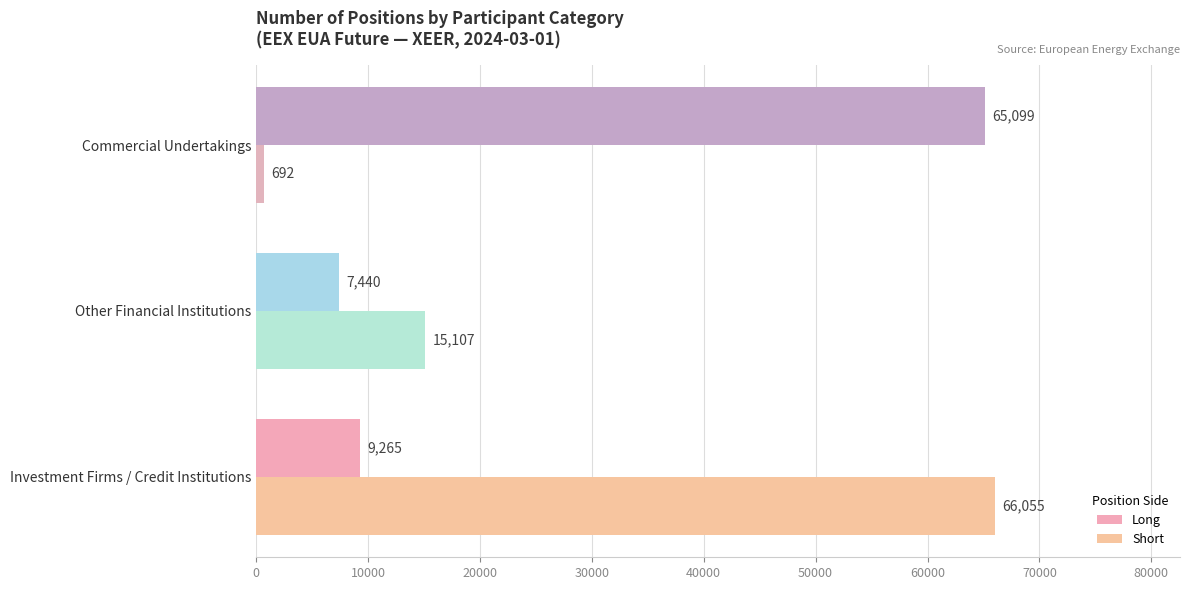

Count the Short values in the range 692 to 66055.

3